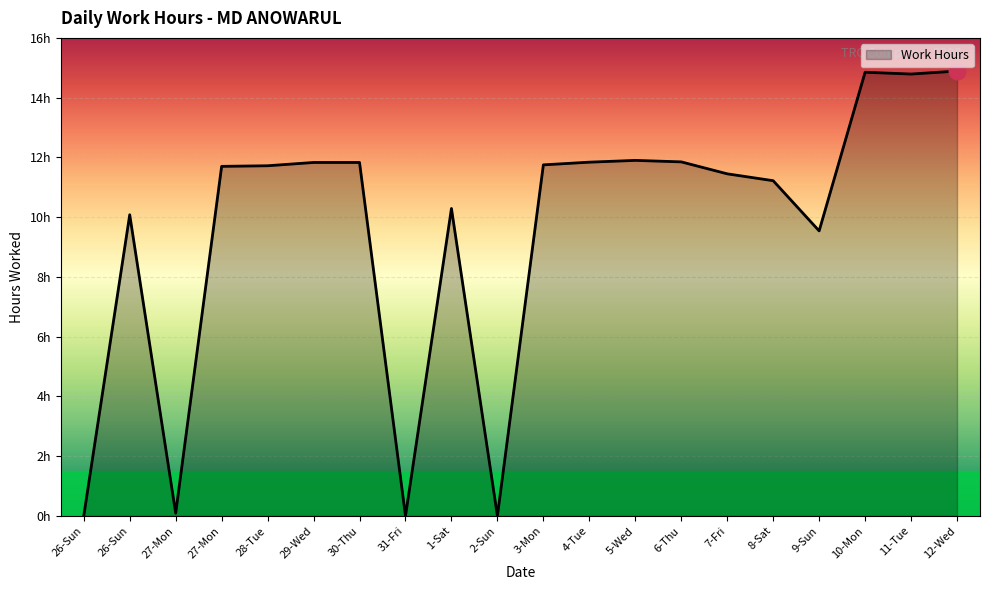

The value at 11-Tue is 14.8. True or false?

True